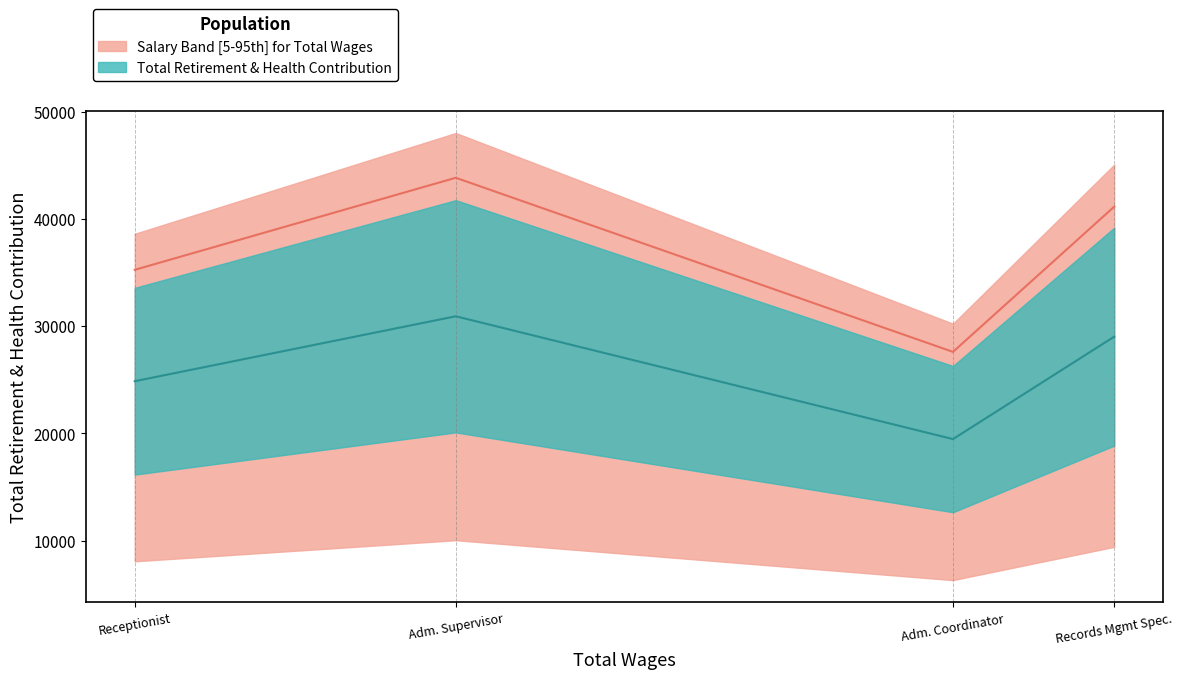

True or false: Total Wages and Total Retirement & Health Contribution intersect in this chart.

False